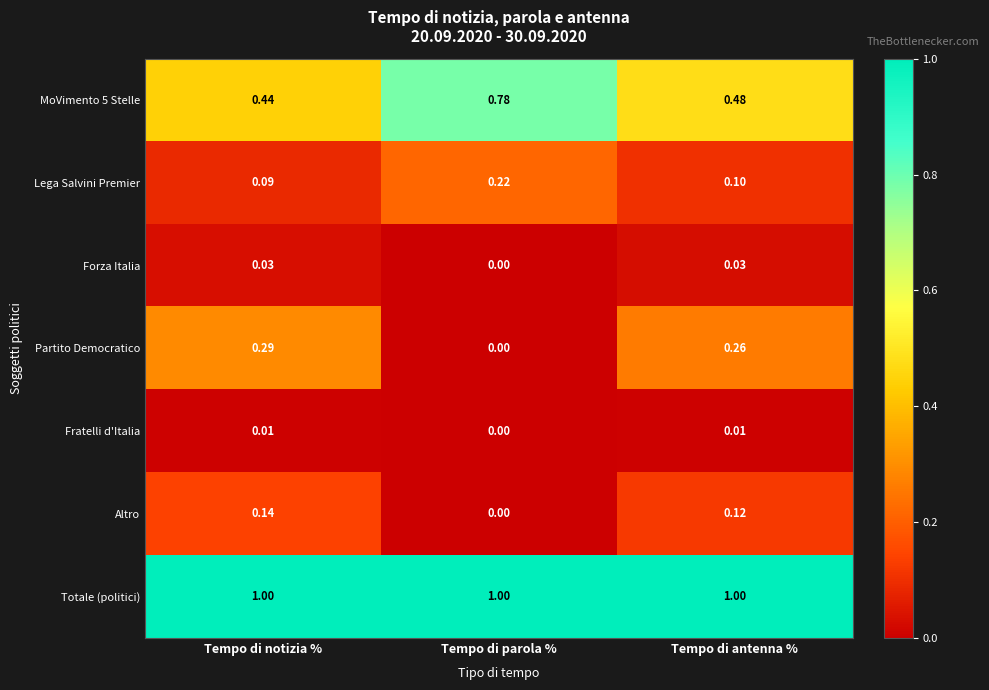

What is the maximum value shown in the chart?

1.0